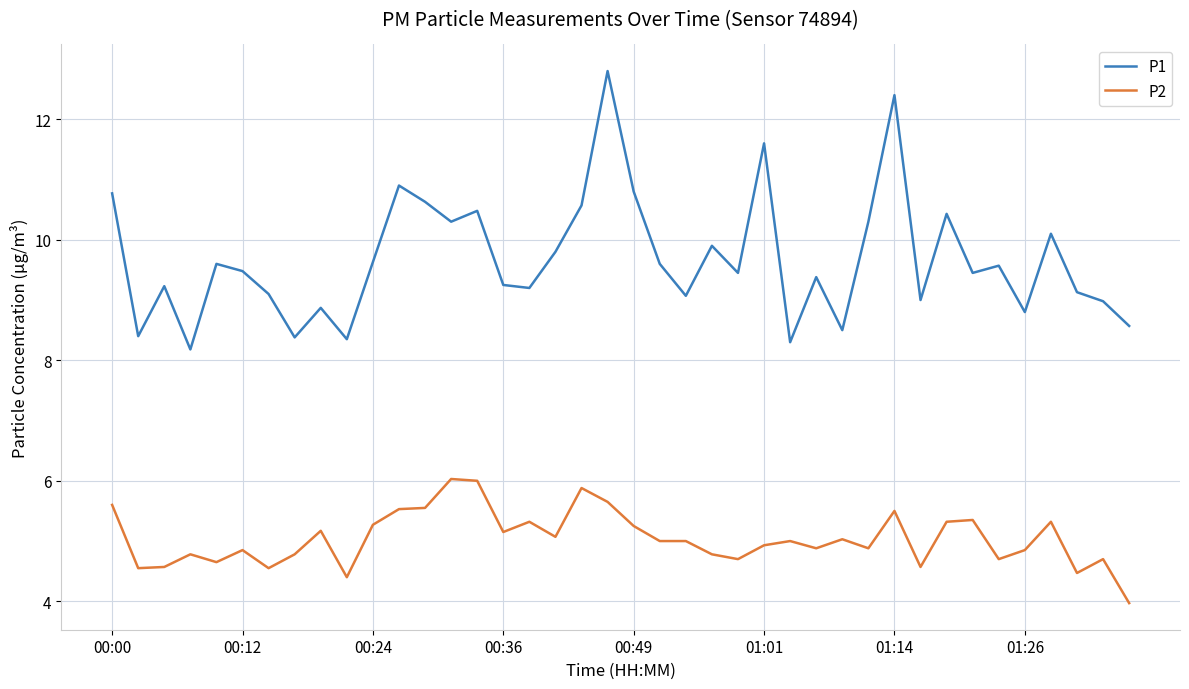

What is the sum of all P2 values?

201.6